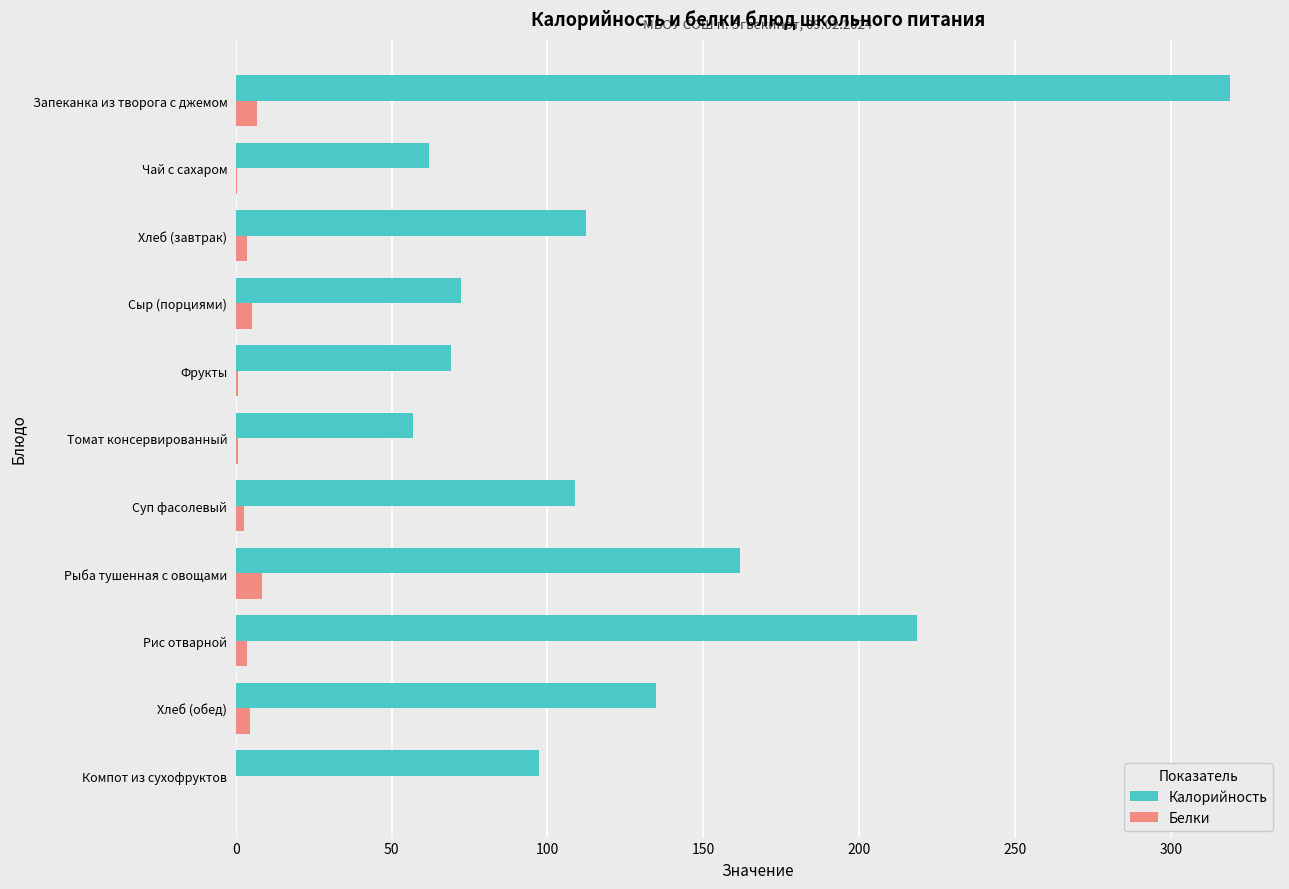

Is it true that Белки equals 7.0 at Запеканка из творога с джемом?

True